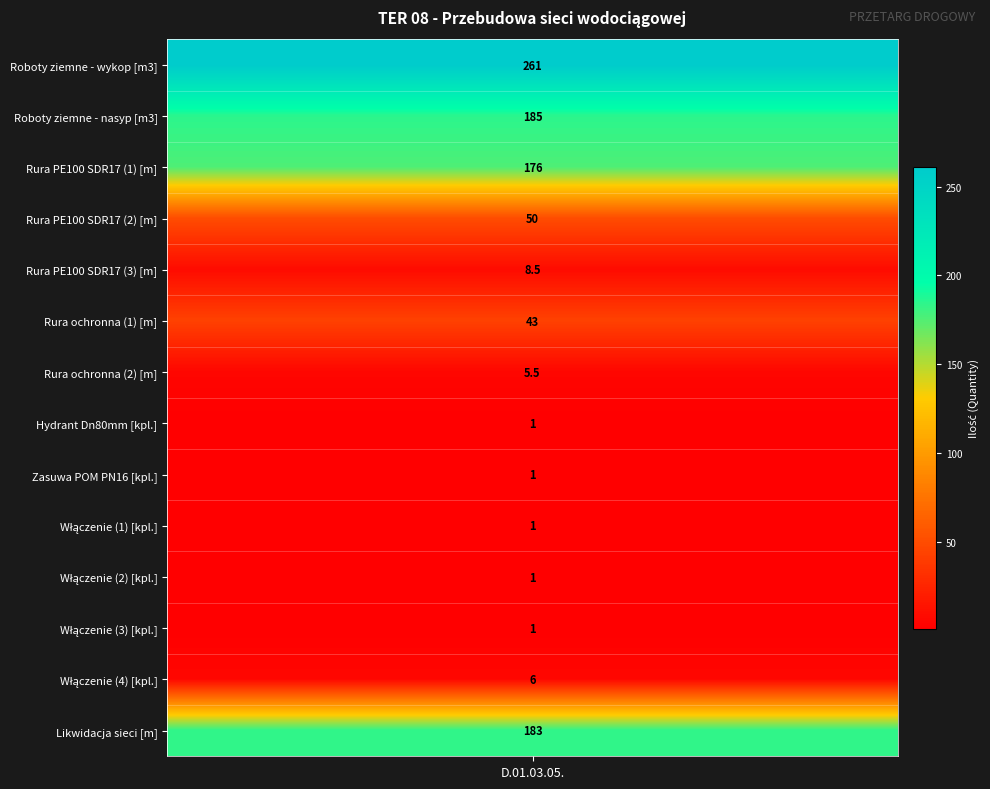

Is it true that the value at Rura ochronna (2) is 5.5?

True